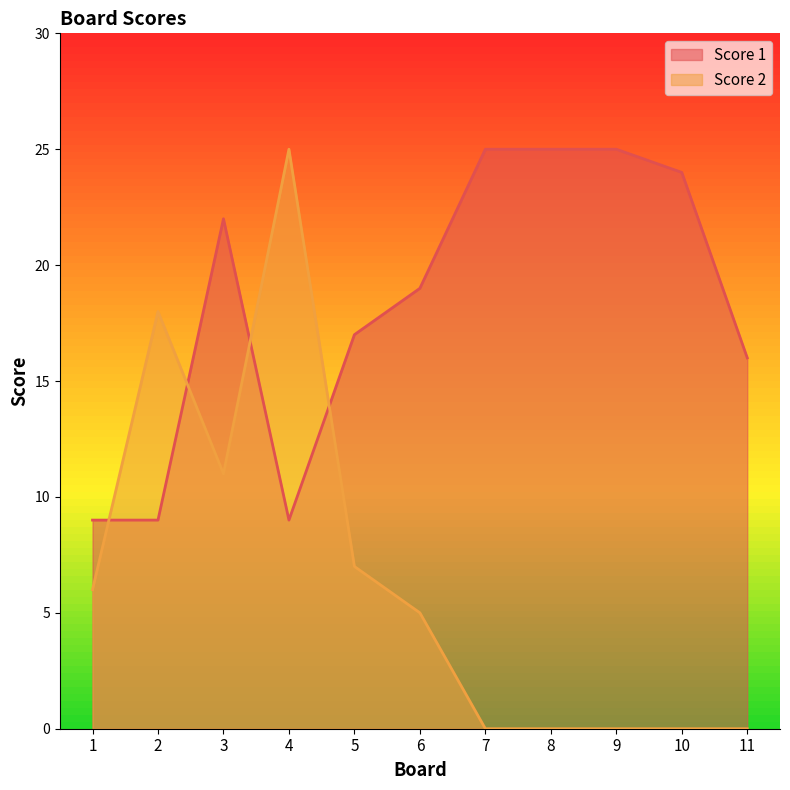

What is the spread (max minus min) of values at 8?

25